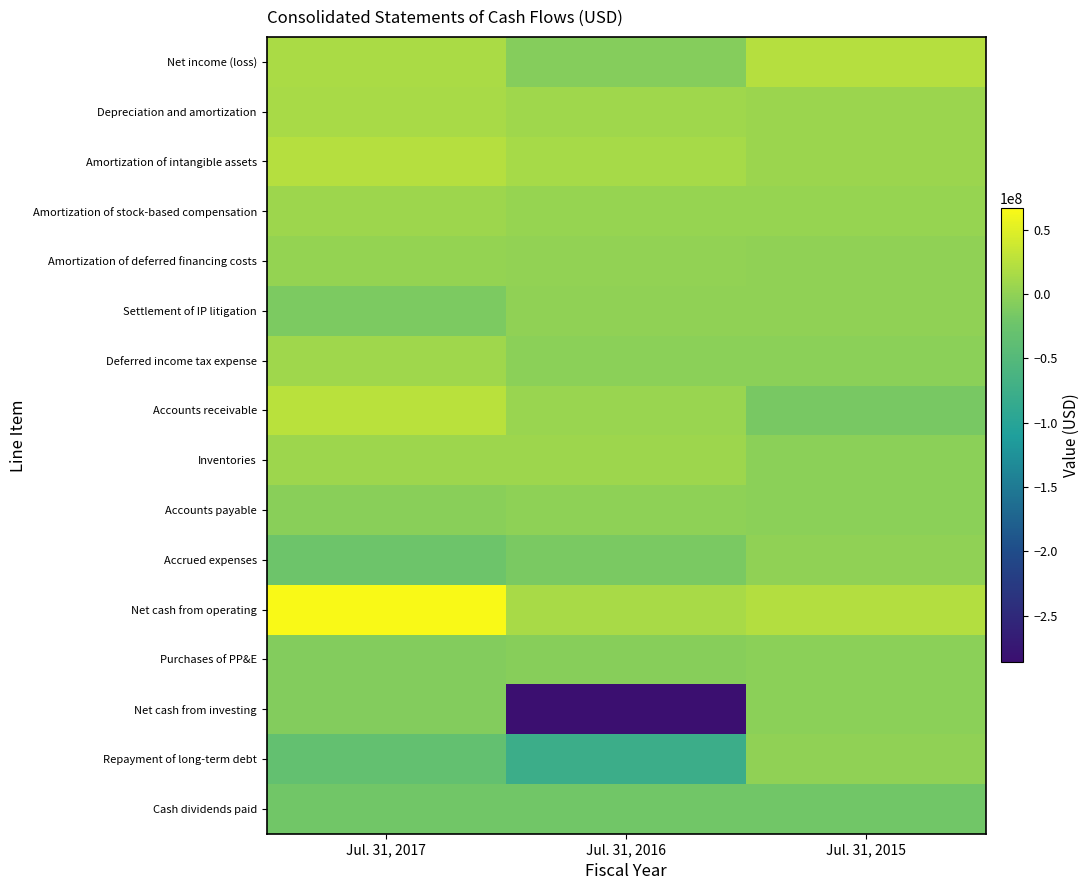

How many distinct data groups are displayed?

16